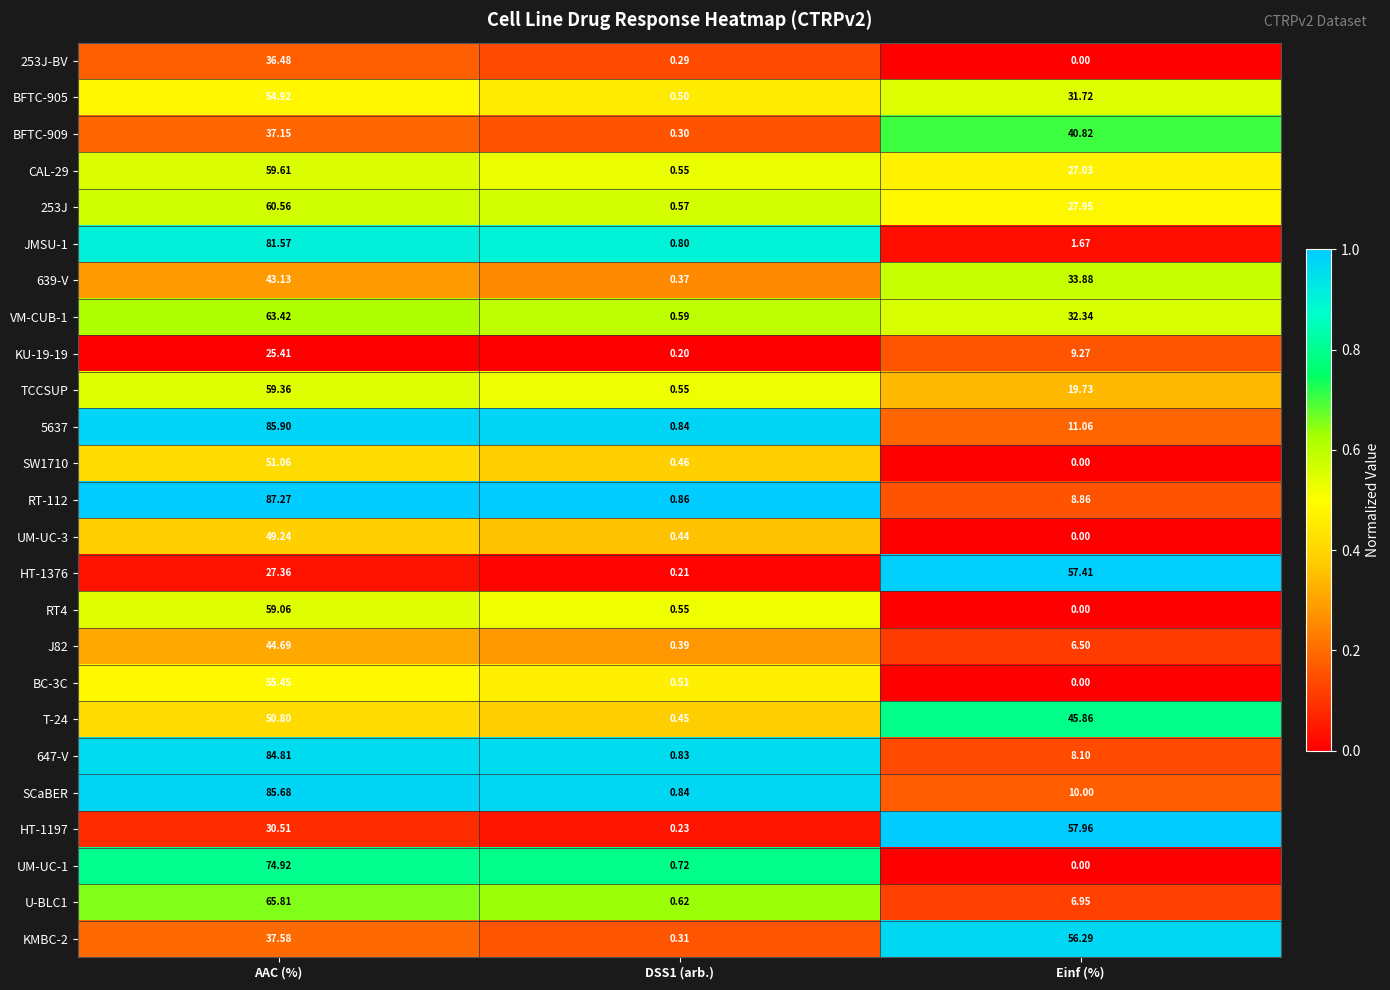

At which label does CAL-29 reach its peak?

AAC (%)